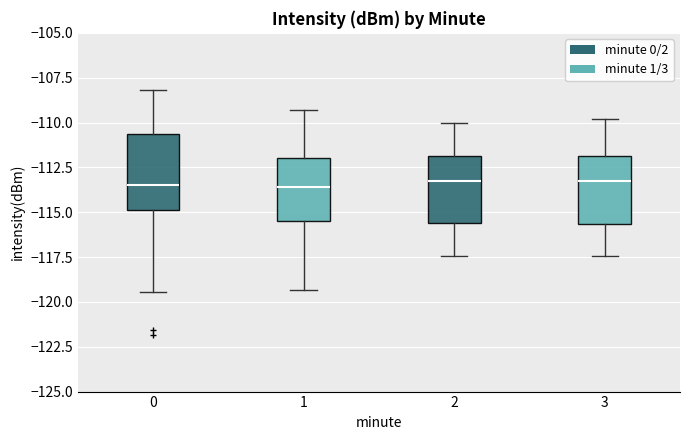

Reading left to right, transcribe this box plot: for each box, give where its median line is, the range the box spans, and where its two whiskers end, as read against the y-axis. The values are not printed on the chart, so give them approximately, as read against the axis.

0: median -113.5, box -115.0 to -110.5, whiskers -119.5 to -108.0
1: median -113.5, box -115.5 to -112.0, whiskers -119.5 to -109.5
2: median -113.0, box -115.5 to -112.0, whiskers -117.5 to -110.0
3: median -113.0, box -115.5 to -112.0, whiskers -117.5 to -110.0